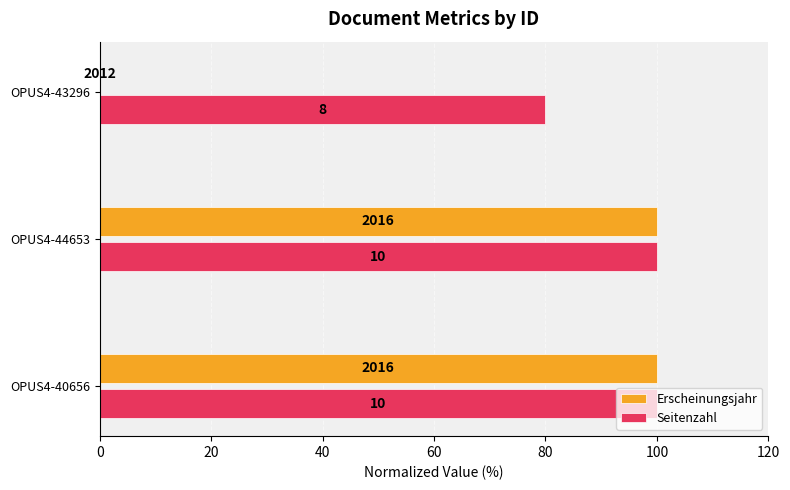

What are all the series names shown in the legend?

Erscheinungsjahr, Seitenzahl